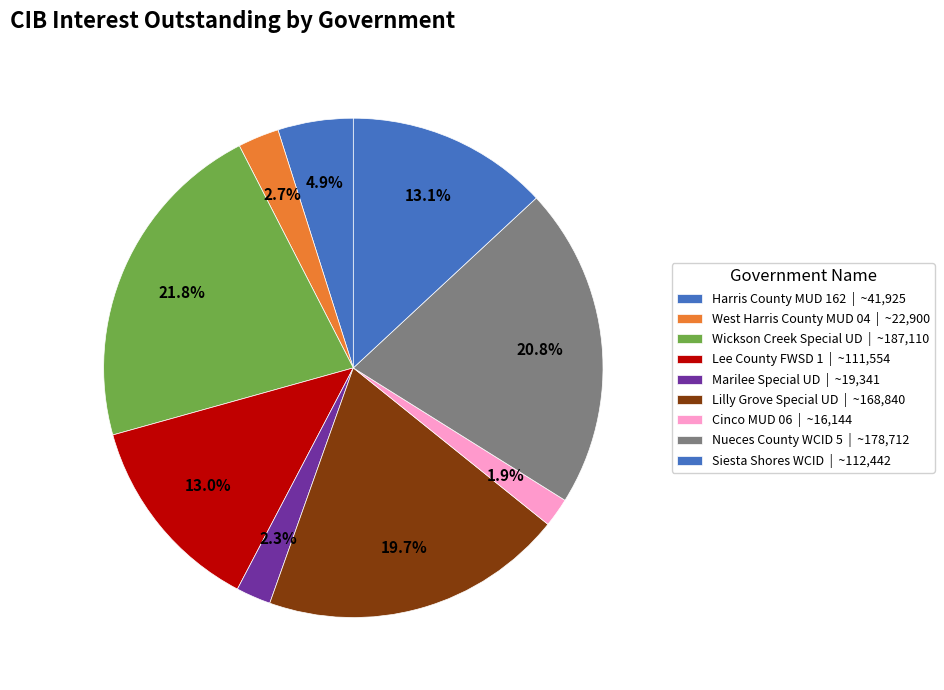

Count the number of slices in the pie.

9